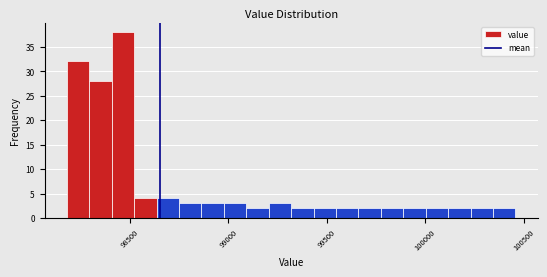

Around what value on the x-axis is the tallest bar? Give the approximate position of its centre, as read against the axis.

98450